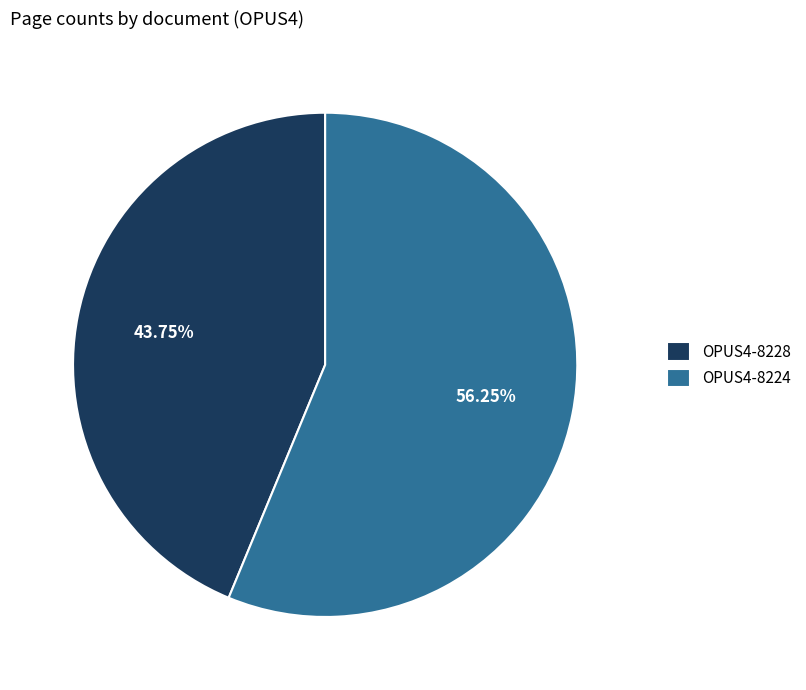

What is the largest slice in the pie chart?

OPUS4-8224